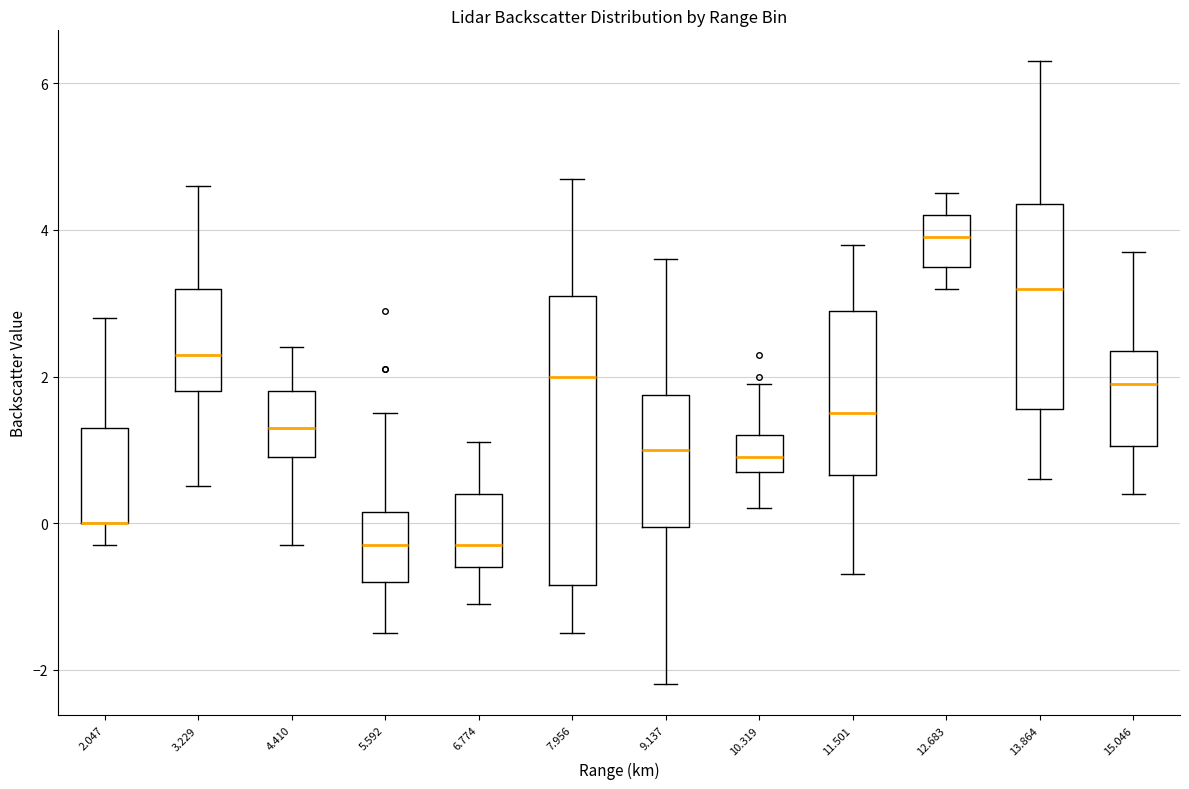

Reading left to right, read every box against the y-axis: the position of its median line, the range the box covers, and the ends of its whiskers. The values are not printed on the chart, so give them approximately, as read against the axis.

2.047: median 0.0 (drawn on the box's lower edge), box 0.0 to 1.4, whiskers -0.2 to 2.8
3.229: median 2.4, box 1.8 to 3.2, whiskers 0.6 to 4.6
4.410: median 1.4, box 1.0 to 1.8, whiskers -0.2 to 2.4
5.592: median -0.2, box -0.8 to 0.2, whiskers -1.4 to 1.6
6.774: median -0.2, box -0.6 to 0.4, whiskers -1.0 to 1.2
7.956: median 2.0, box -0.8 to 3.2, whiskers -1.4 to 4.8
9.137: median 1.0, box 0.0 to 1.8, whiskers -2.2 to 3.6
10.319: median 1.0, box 0.8 to 1.2, whiskers 0.2 to 2.0
11.501: median 1.6, box 0.6 to 3.0, whiskers -0.6 to 3.8
12.683: median 4.0, box 3.6 to 4.2, whiskers 3.2 to 4.6
13.864: median 3.2, box 1.6 to 4.4, whiskers 0.6 to 6.4
15.046: median 2.0, box 1.0 to 2.4, whiskers 0.4 to 3.8